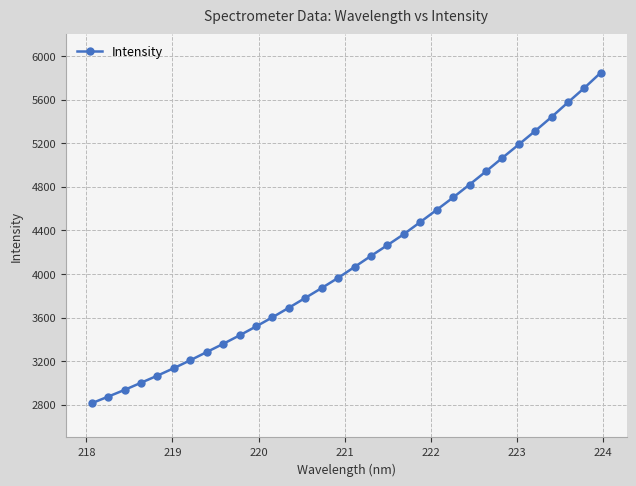

What is the sum of all values?

132074.4